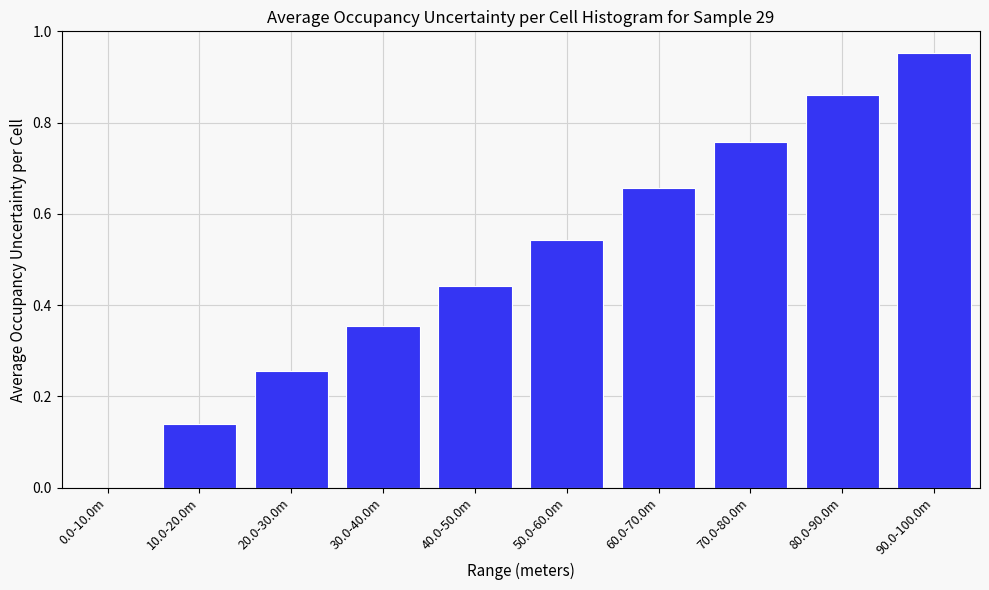

The chart shows a value of 0.7 at 40.0-50.0m. True or false?

False